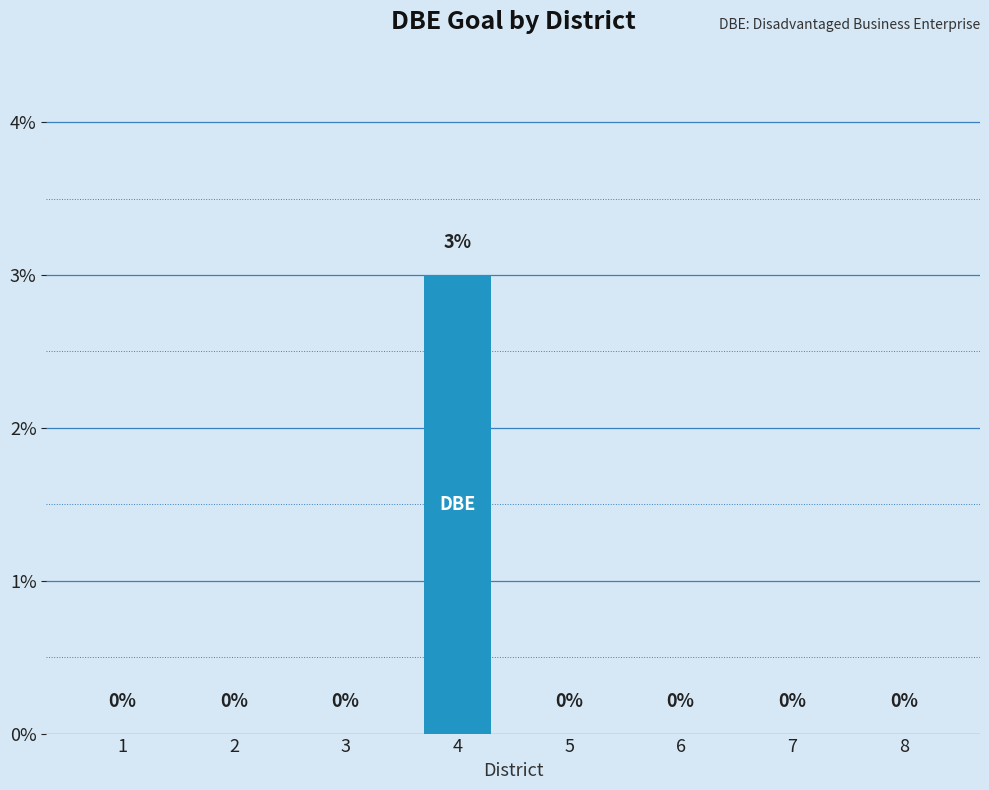

Is it true that the value at 2 is 0?

True